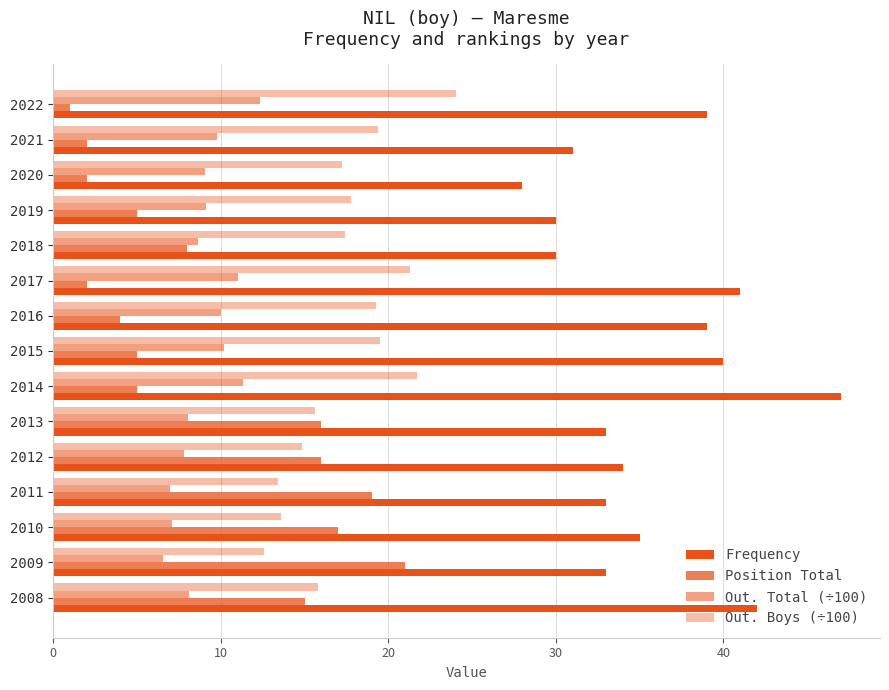

How many distinct data groups are displayed?

4